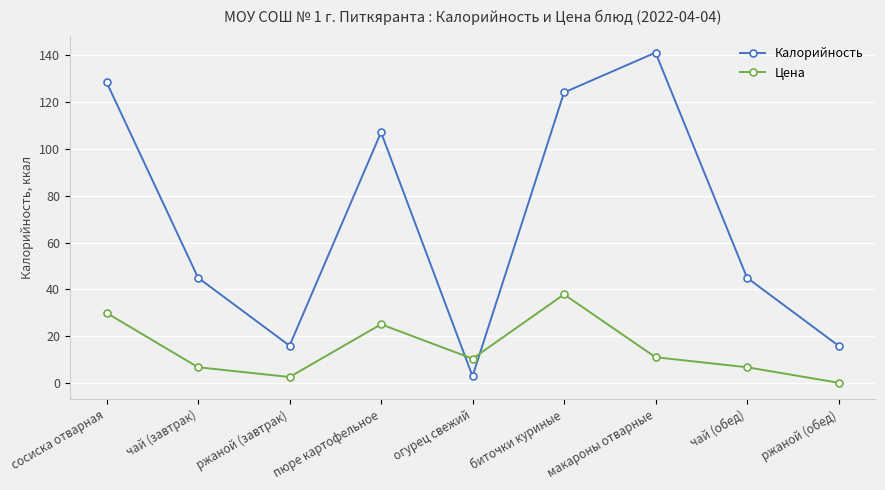

What is the difference between the Калорийность values at чай (обед) and ржаной (завтрак)?

29.0